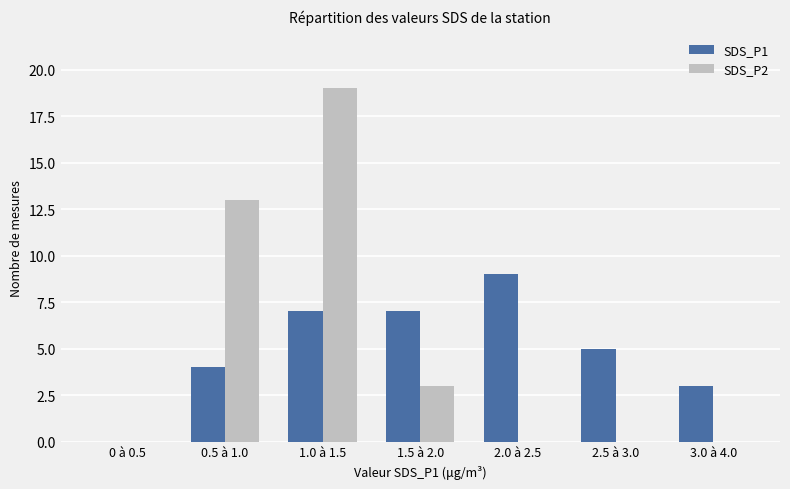

Which series changed the most between 2.0 à 2.5 and 2.5 à 3.0?

SDS_P1